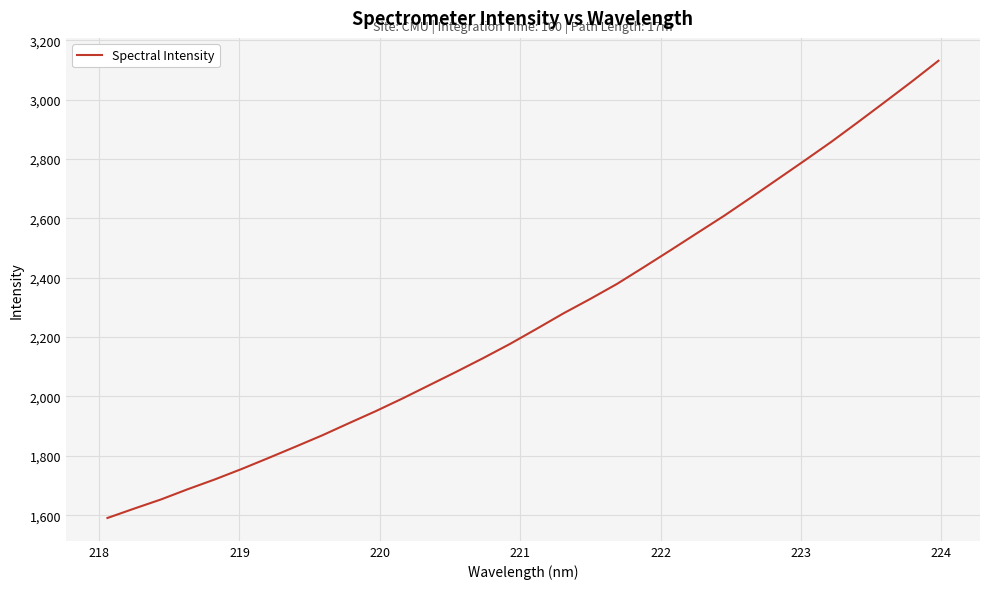

What is the smallest value displayed?

1590.6